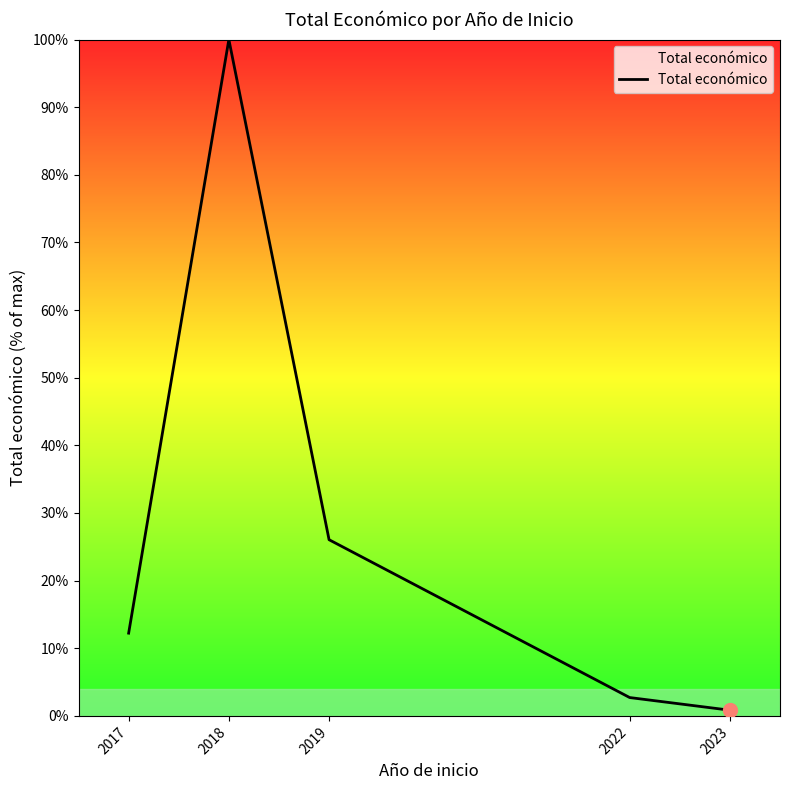

Reading left to right, what are all the values shown in this chart?

2017=12.2	2018=100.0	2019=26.0	2022=2.7	2023=0.8